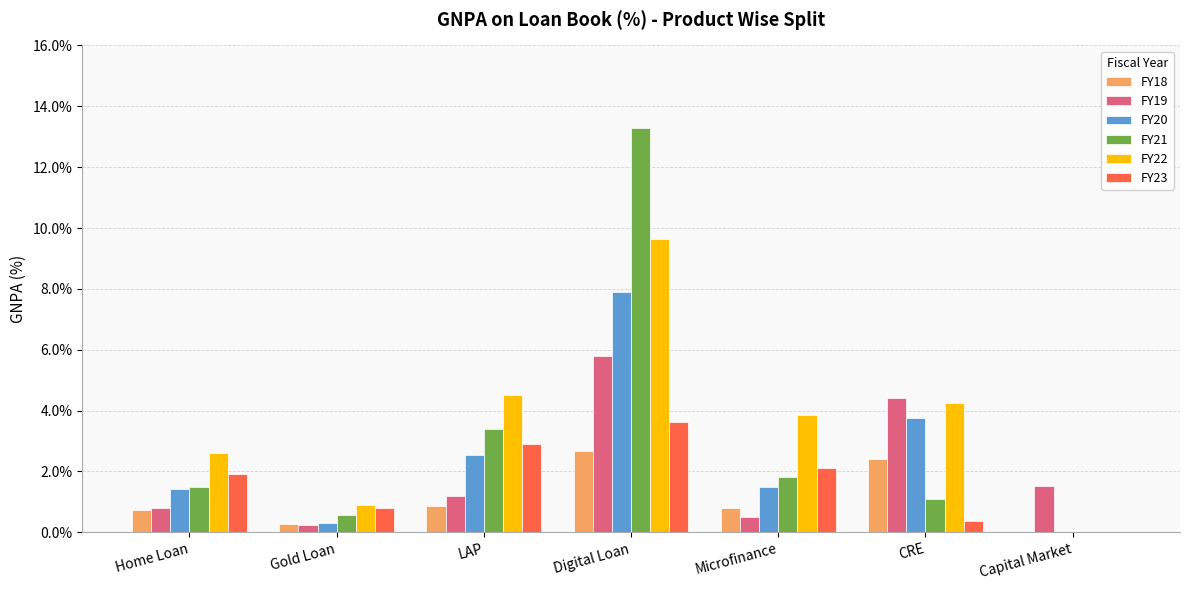

Is it true that FY21 equals 1.2 at LAP?

False